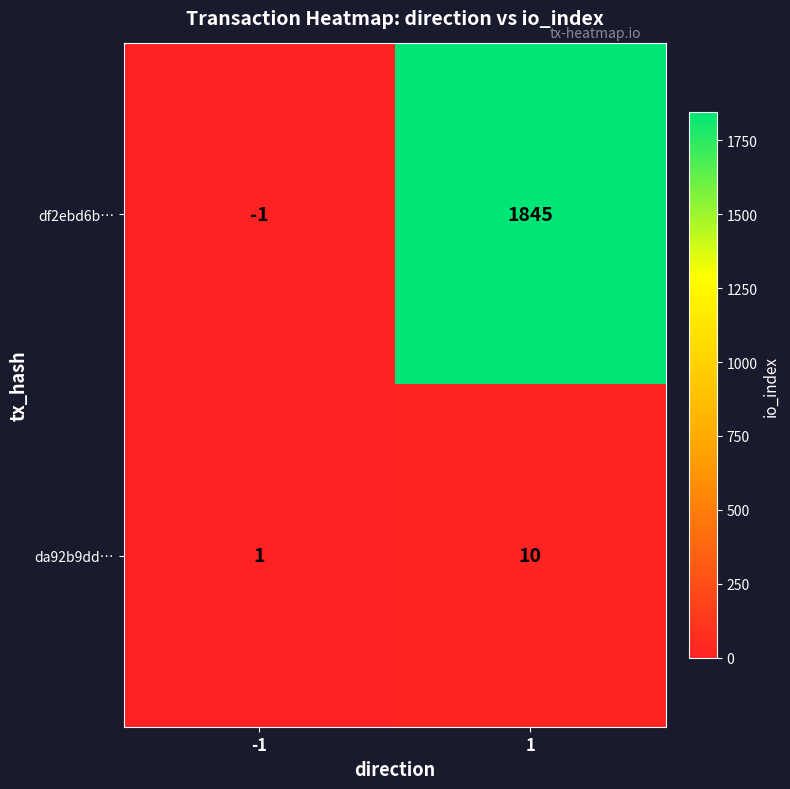

Which series has the largest total across all categories?

df2ebd6b…